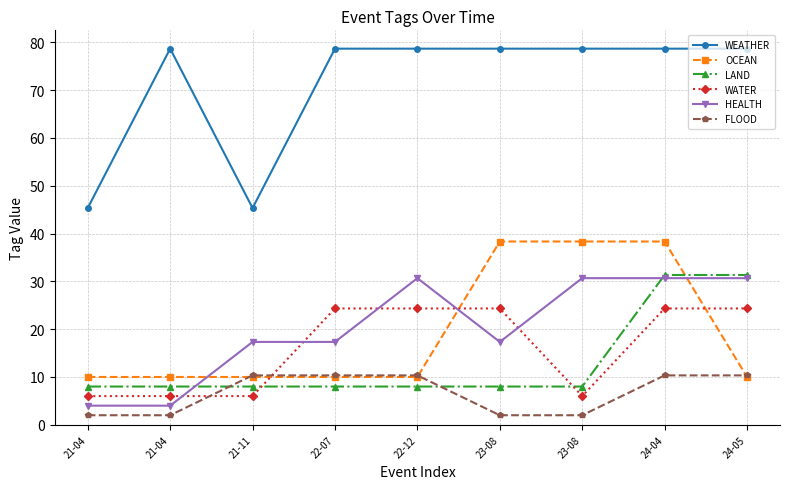

How many data points in WATER are above 24?

5